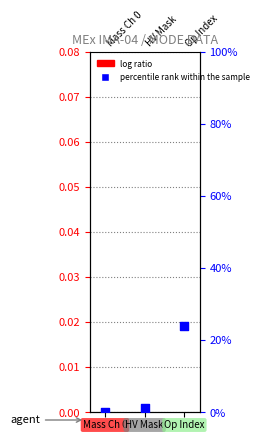

Which series contains the highest Y value?

percentile rank within the sample